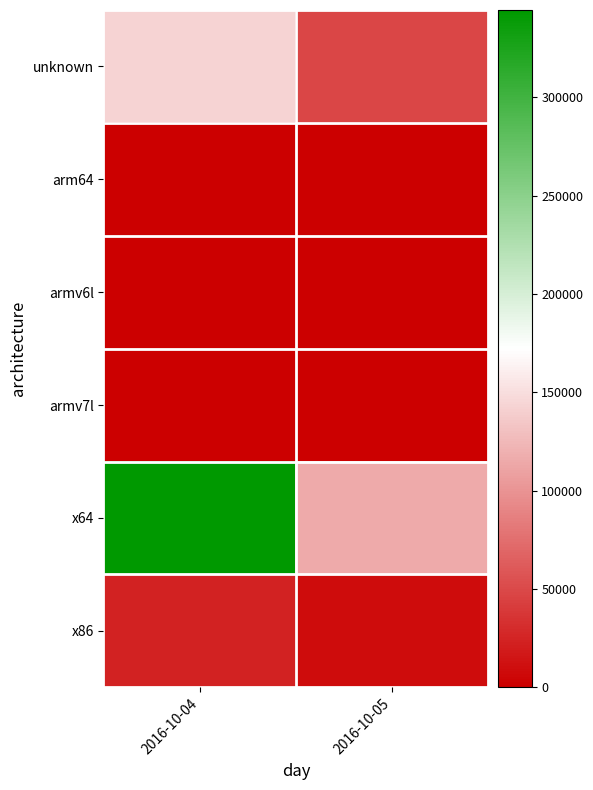

What is the smallest value displayed?

39